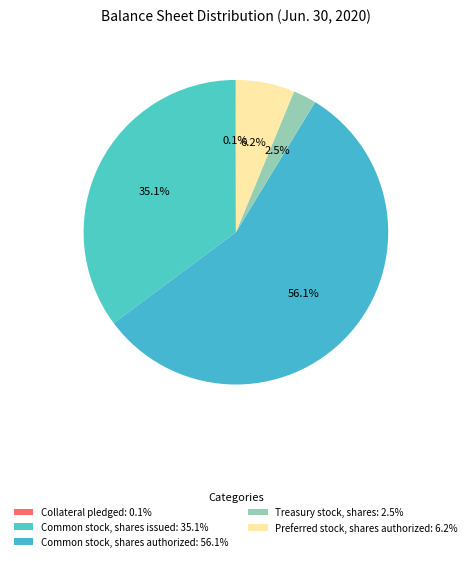

How many slices are in this pie chart?

5